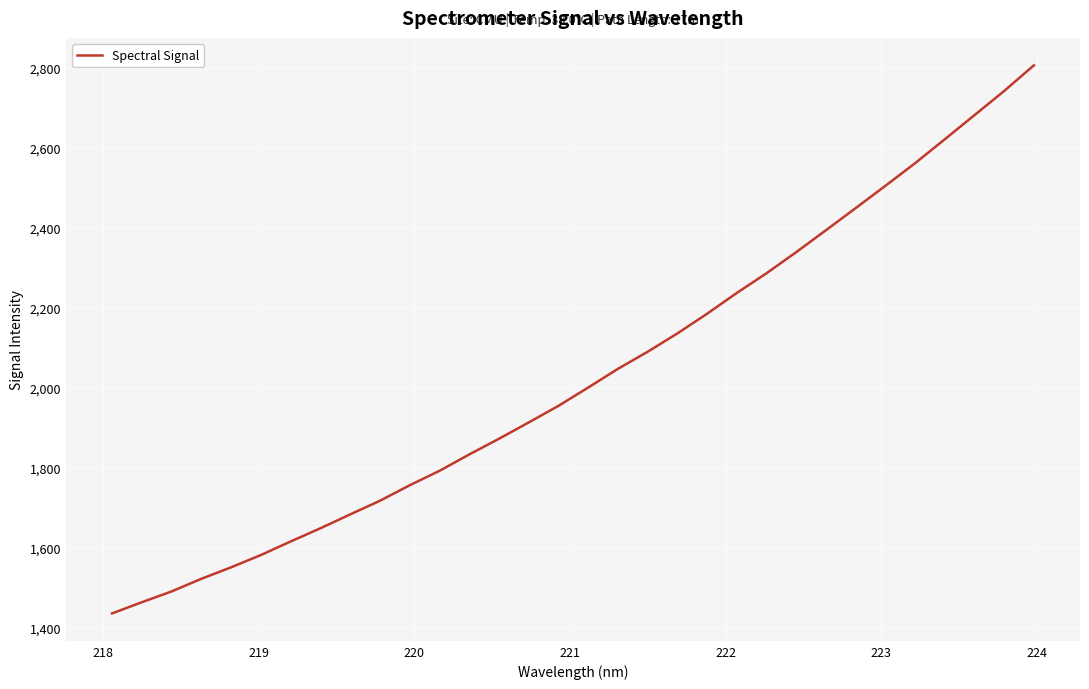

How many lines are shown in the chart?

1